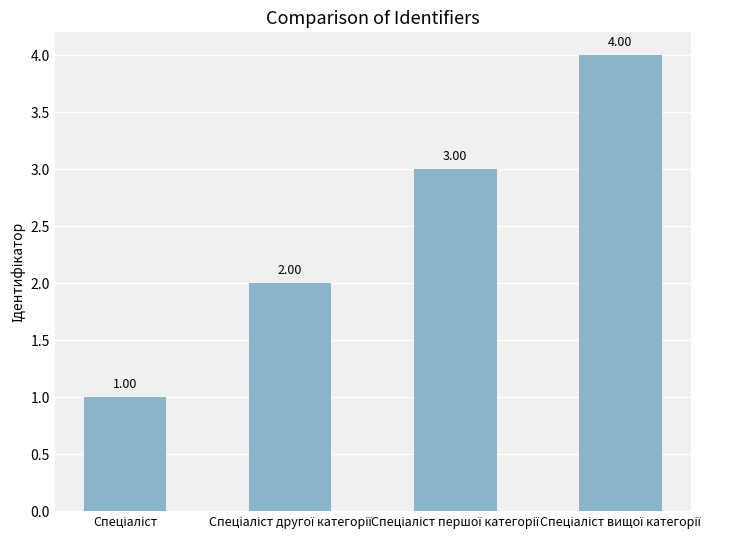

Rank the categories by value from highest to lowest.

Спеціаліст вищої категорії, Спеціаліст першої категорії, Спеціаліст другої категорії, Спеціаліст